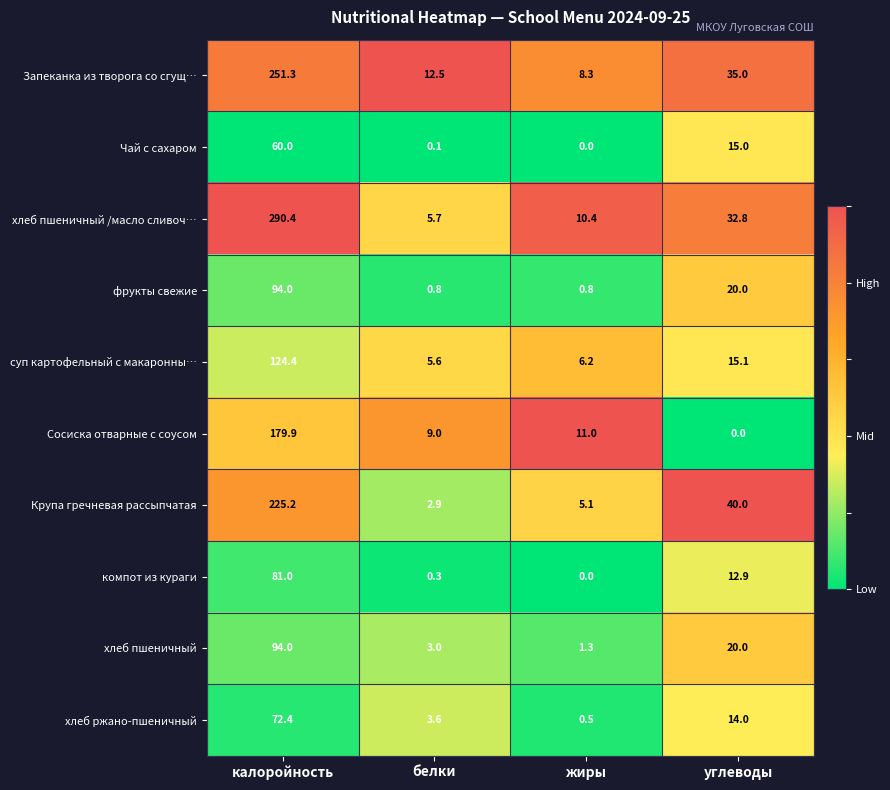

The value of хлеб пшеничный at калоройность is 94.0. True or false?

True